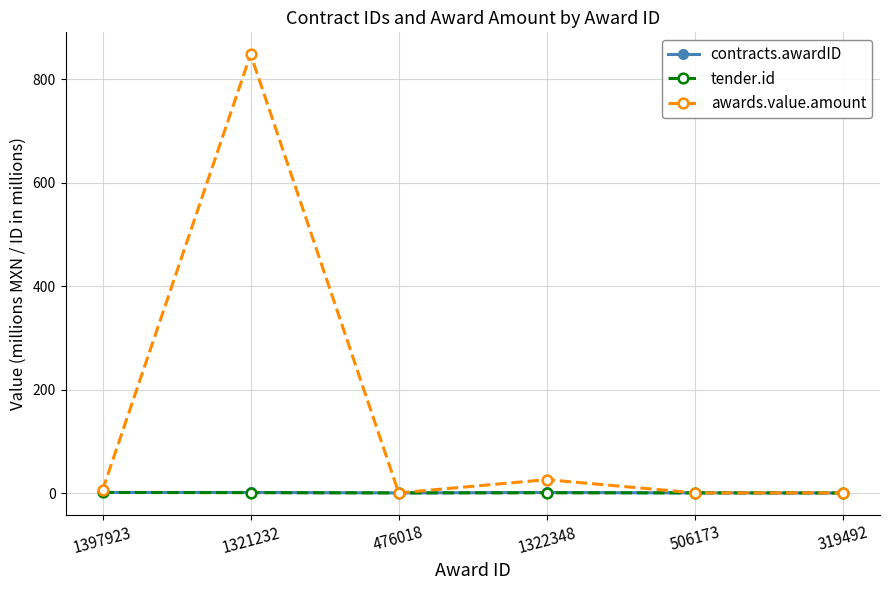

True or false: awards.value.amount has a value of 5.8 at 1397923.

True